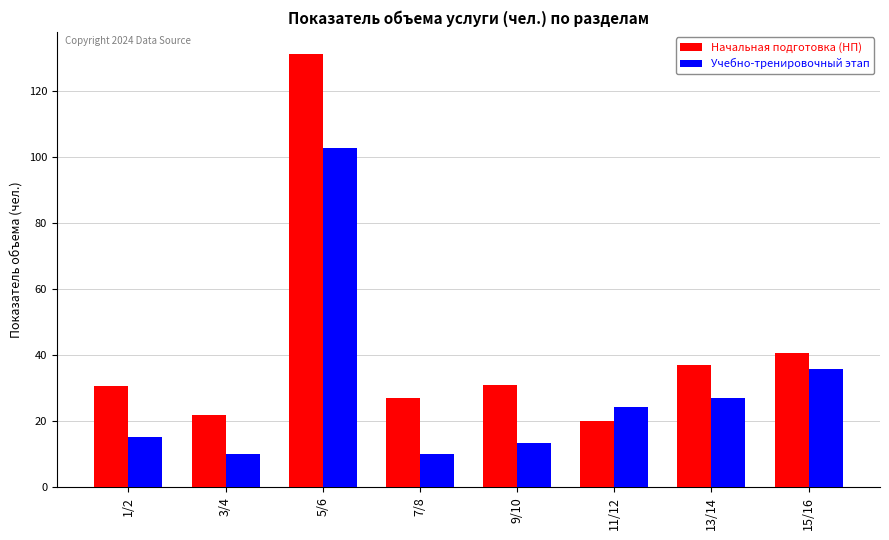

What is the minimum value for Учебно-тренировочный этап?

10.0